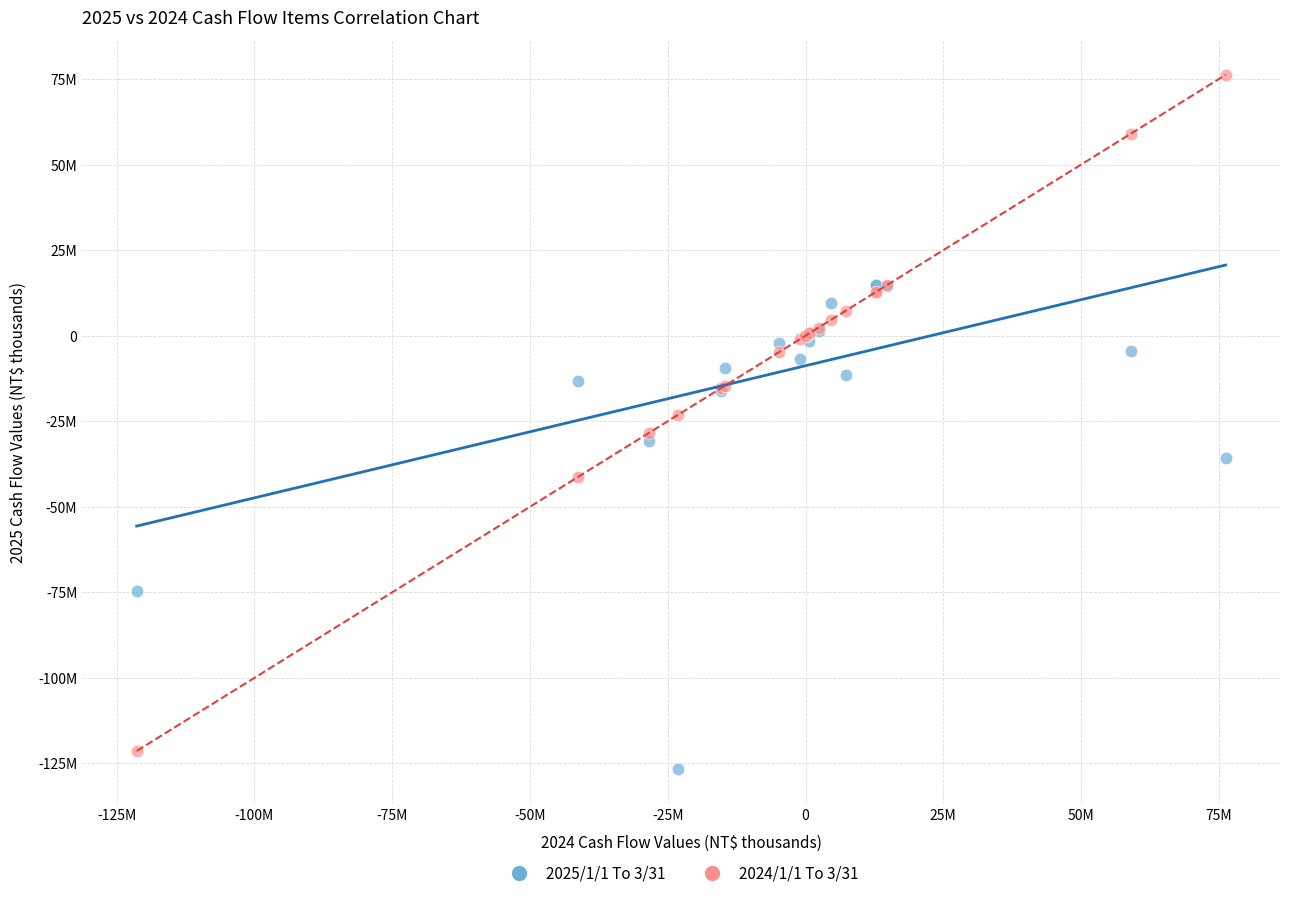

Which series reaches the minimum Y coordinate?

2025/1/1 To 3/31